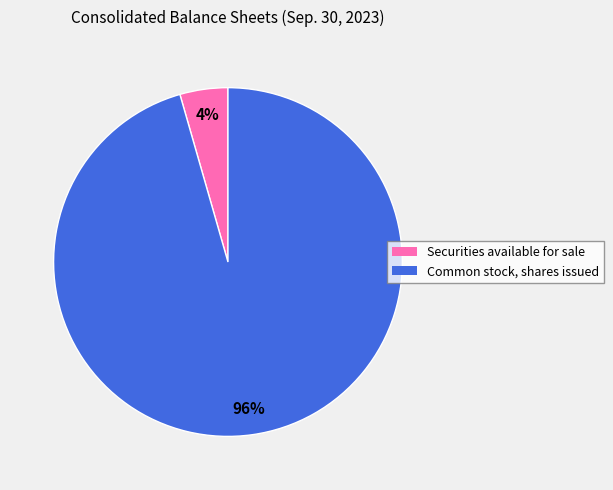

Between Common stock, shares issued and Securities available for sale, which is larger?

Common stock, shares issued